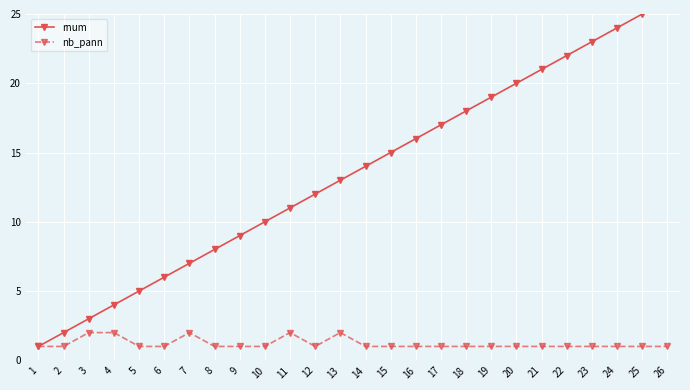

True or false: rnum and nb_pann intersect in this chart.

False